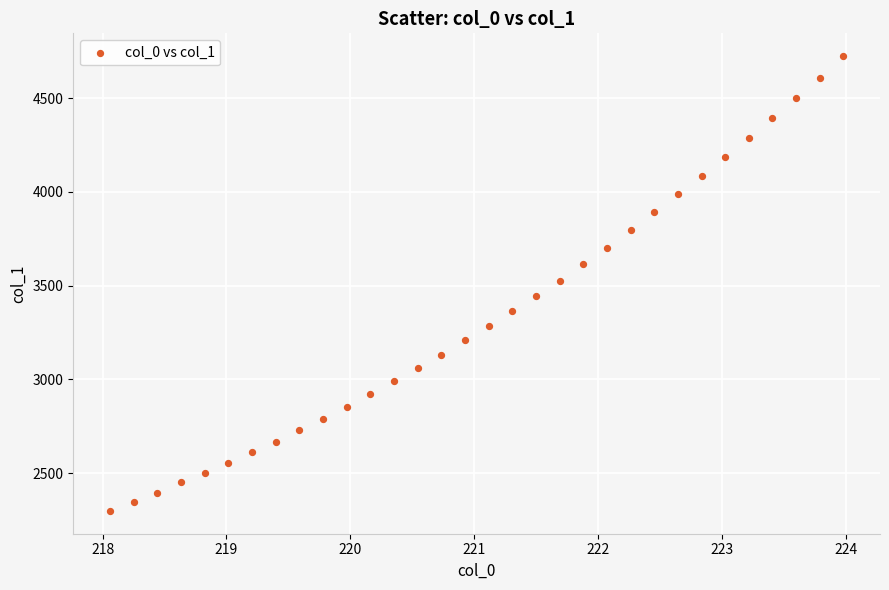

What is the range of X values (max minus min)?

5.9